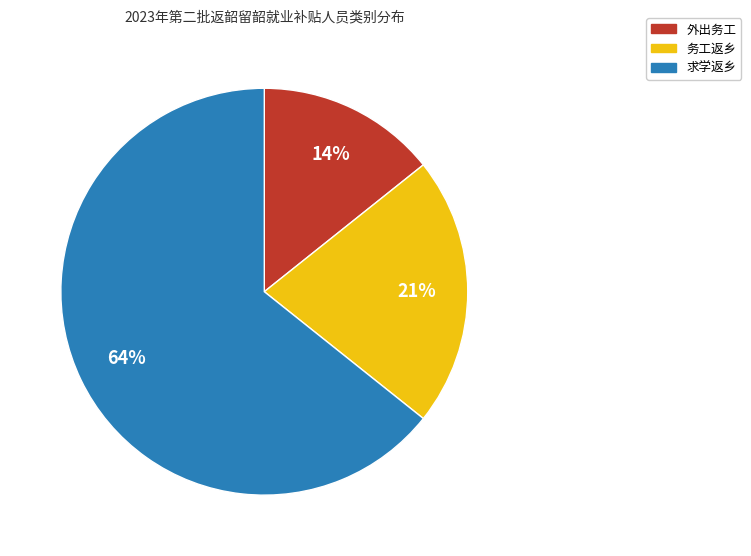

To the nearest percent, what portion does 外出务工 represent?

14%